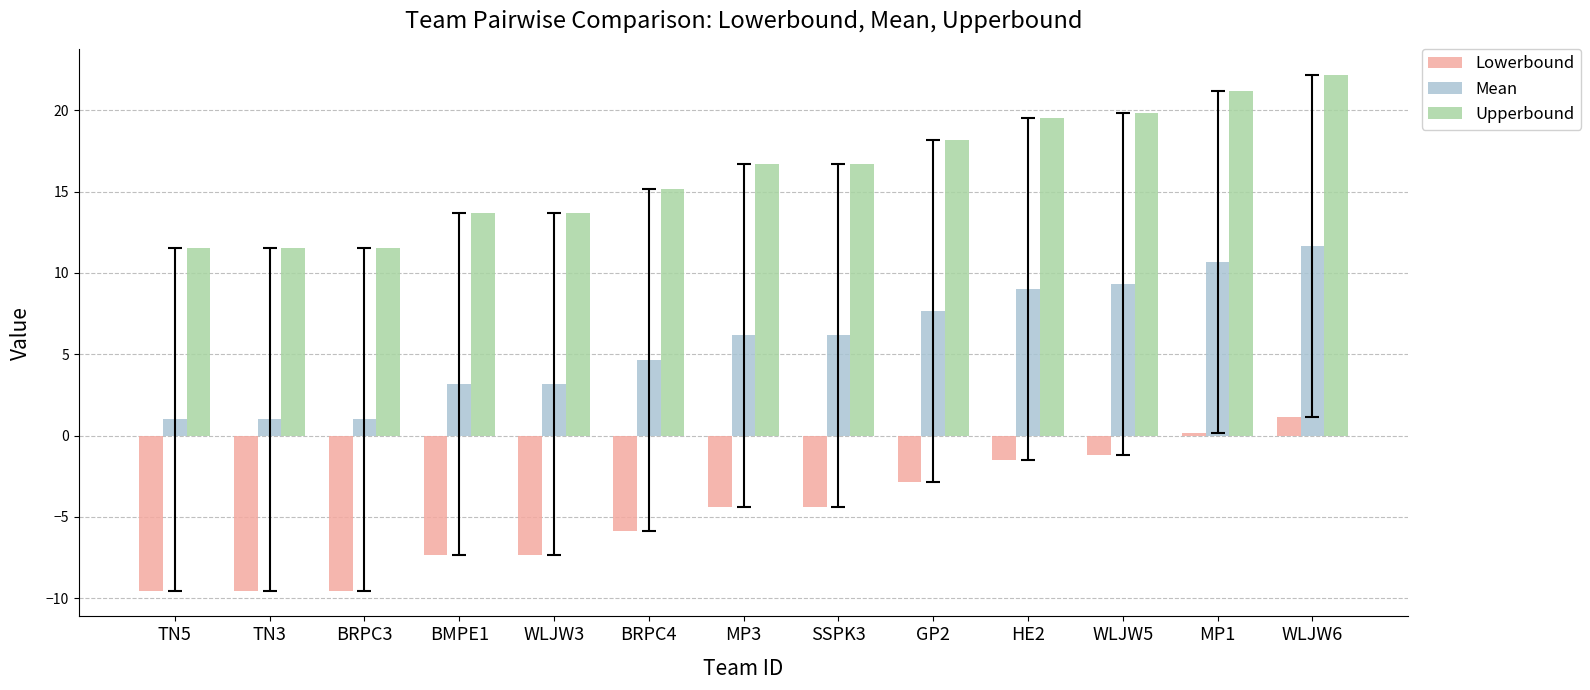

How many values in Lowerbound are above zero?

2